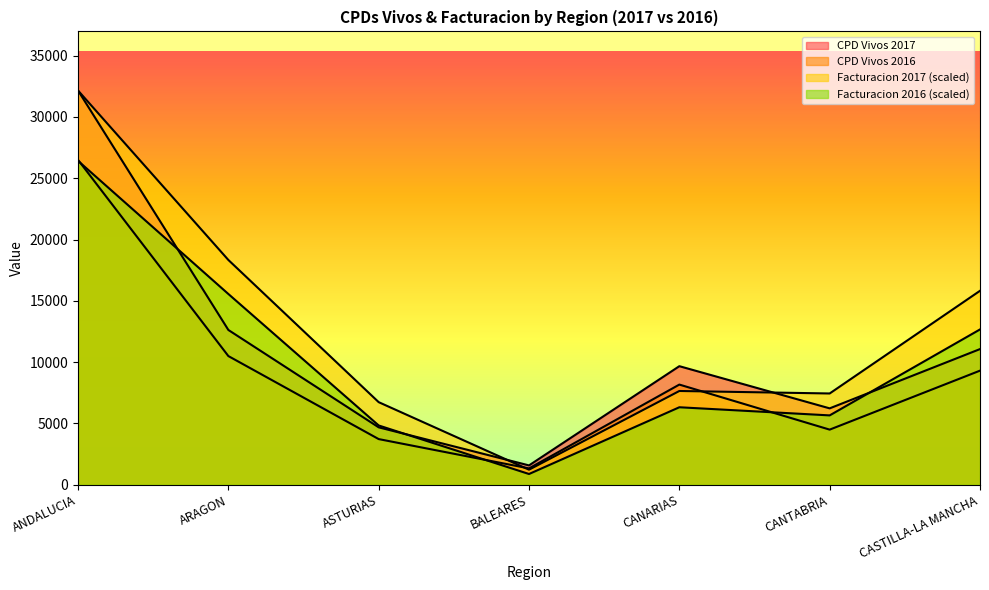

At which label is CPD Vivos 2017 closest to 16868?

ARAGON